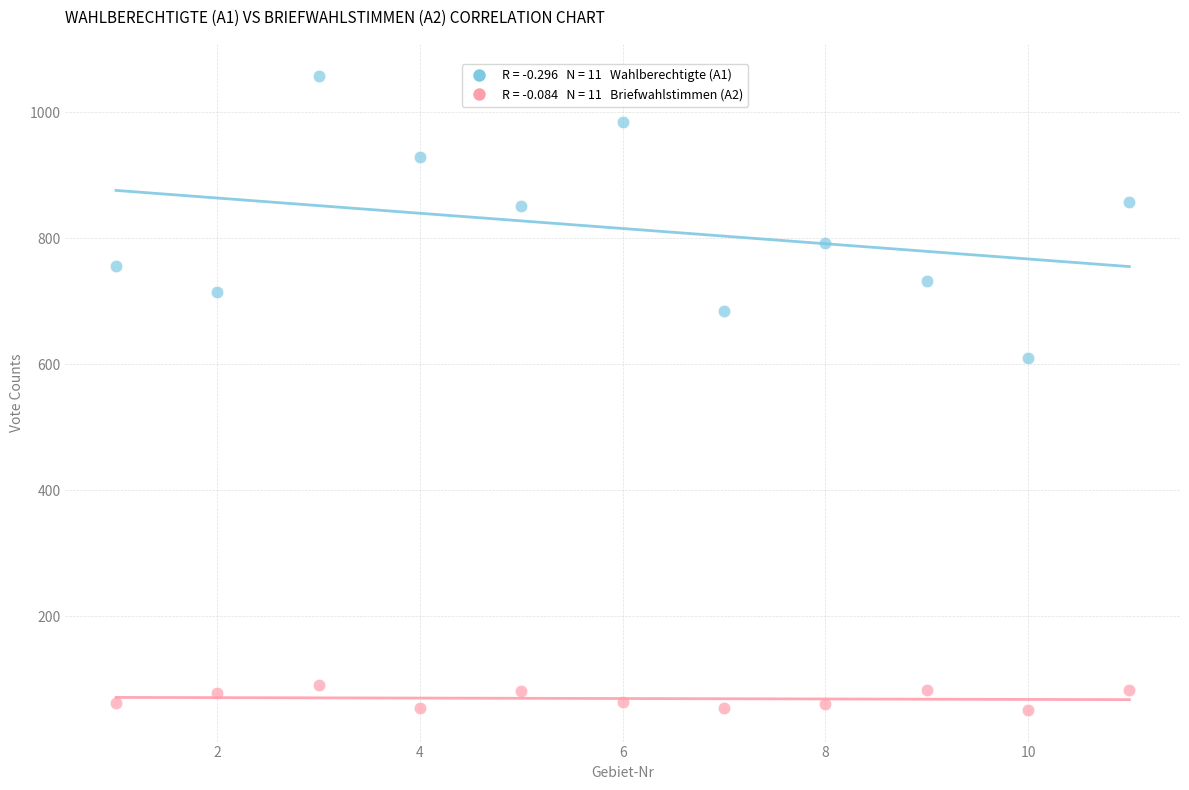

Across all data points, what is the range of Y values (max minus min)?

1007